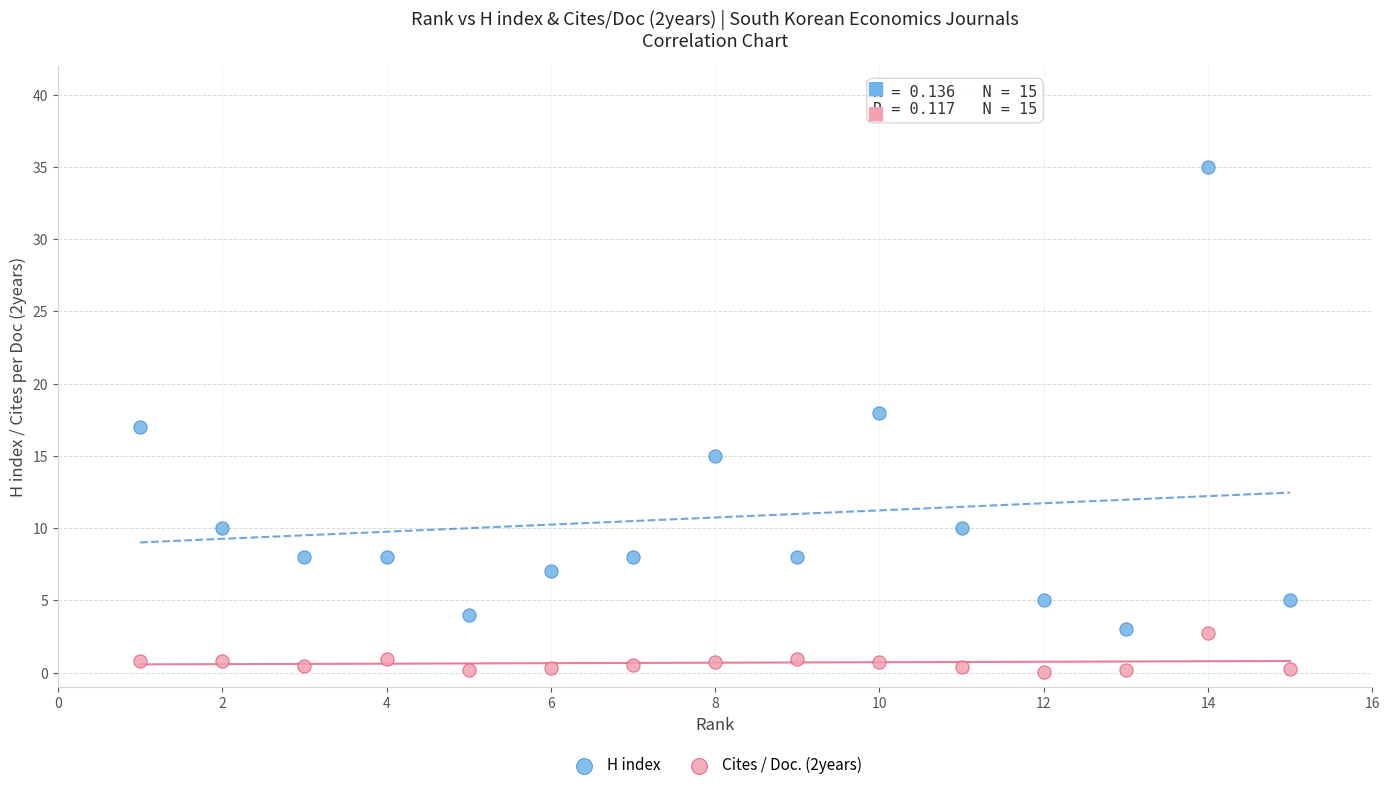

Which series reaches the maximum Y coordinate?

H index